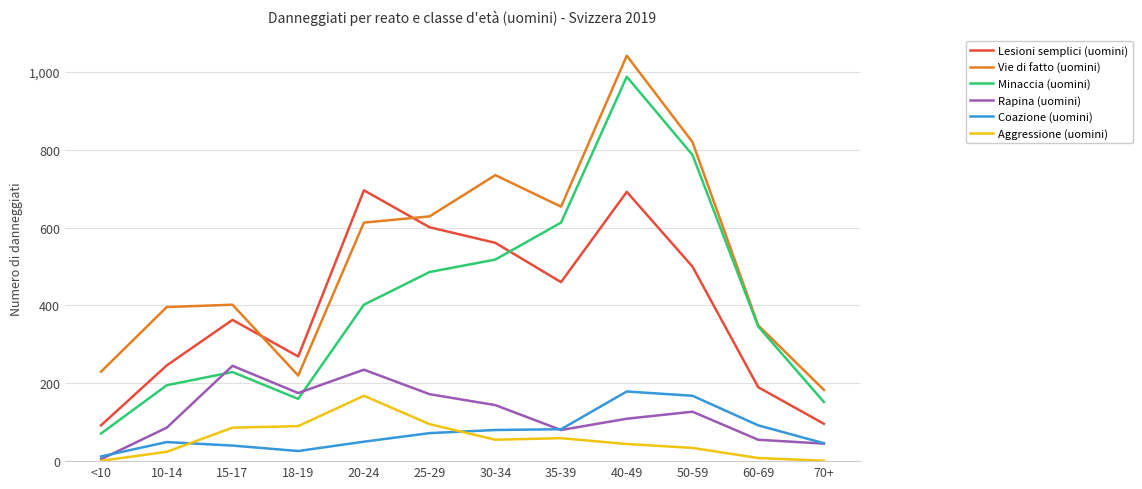

At which category is the sum across all series the highest?

40-49